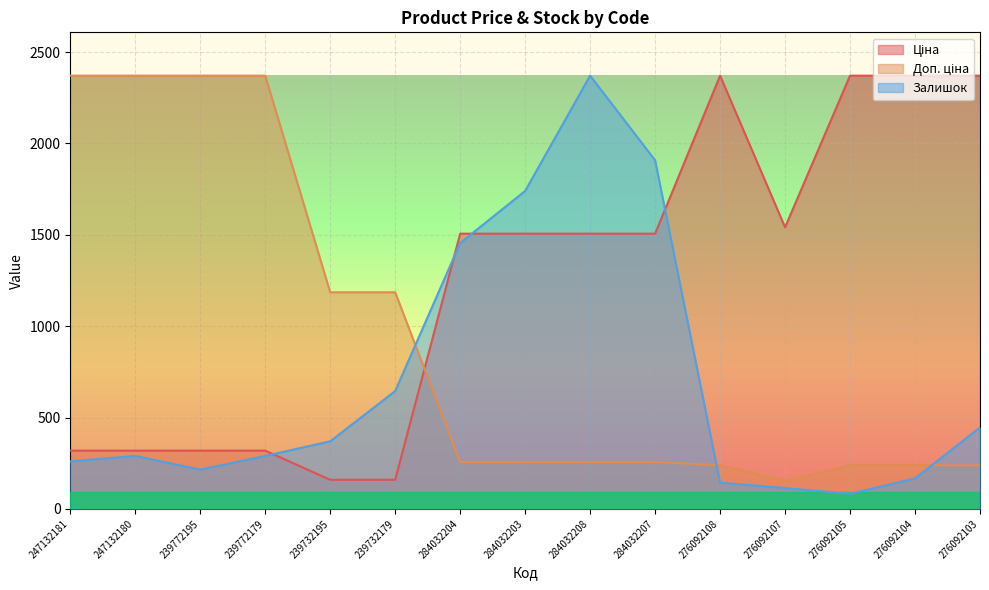

What is the minimum value shown in the chart?

83.0